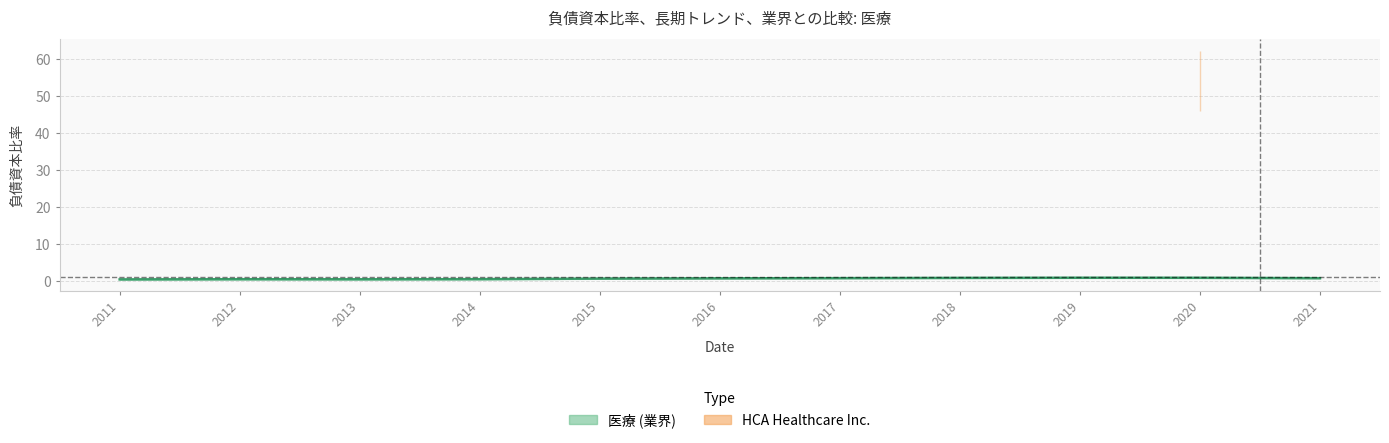

Is it true that the value at 2016 is 0.8?

True